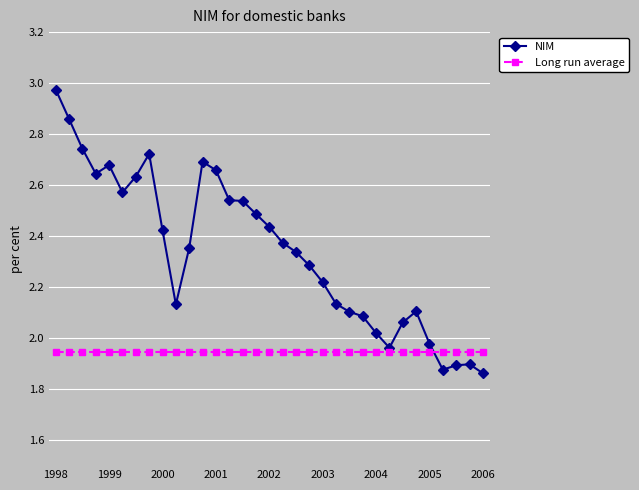

True or false: NIM and Long run average intersect in this chart.

True